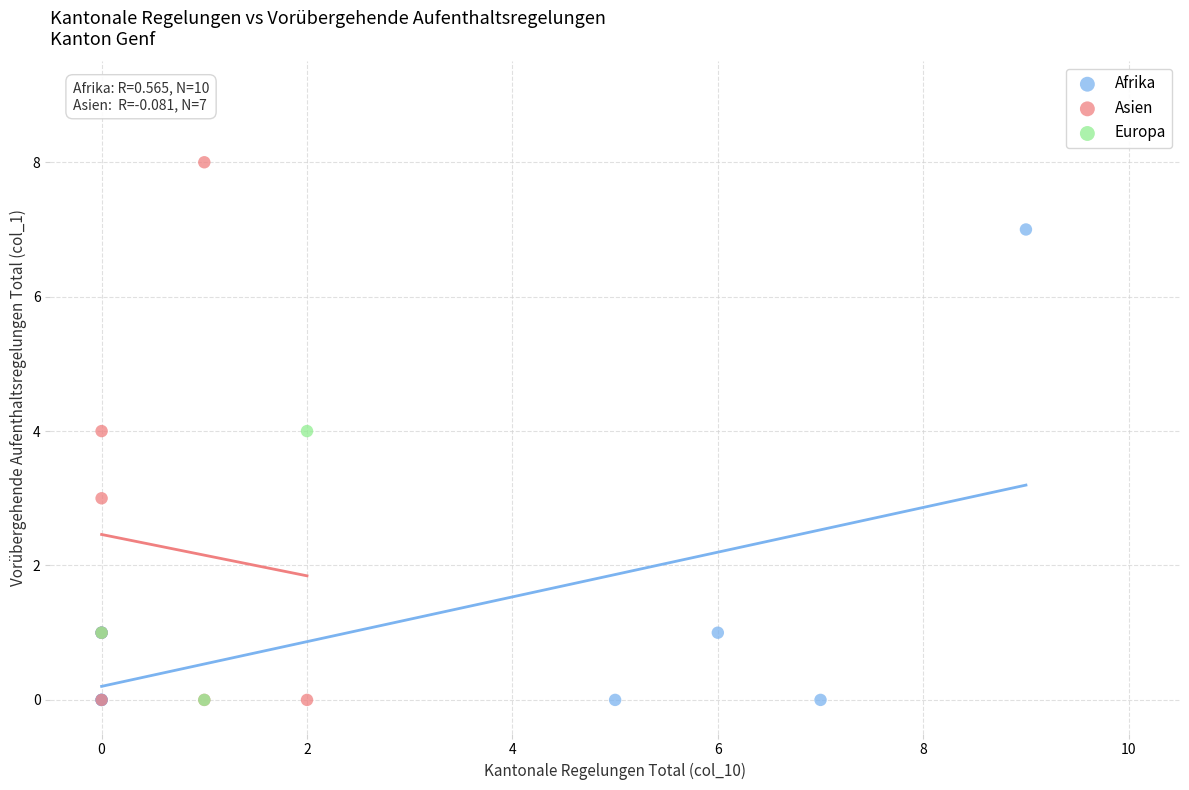

Which series has the widest spread of Y values?

Asien